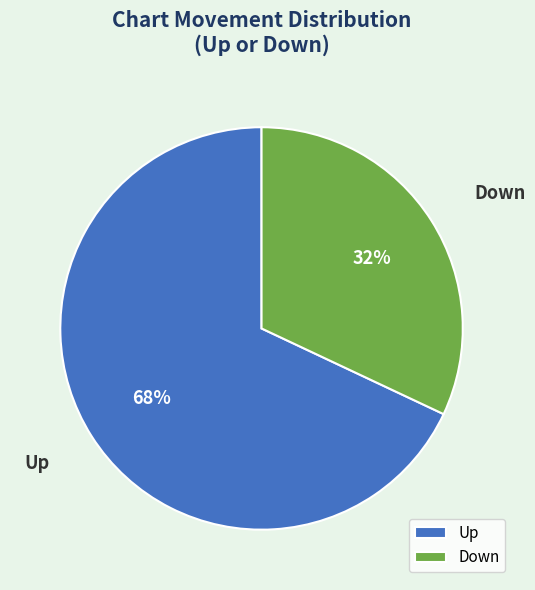

Which slice is the smallest?

Down